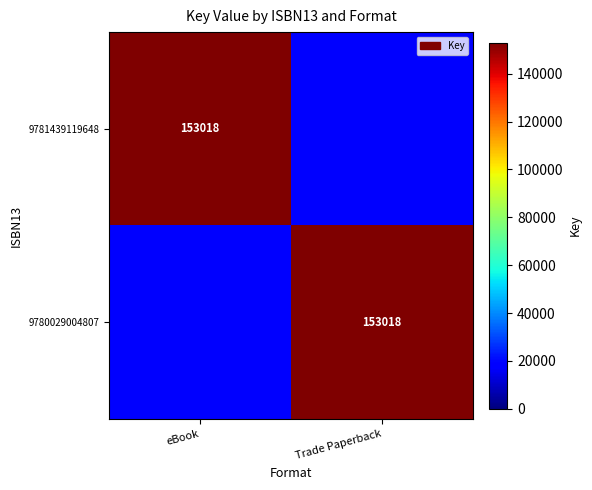

Is it true that 9780029004807 equals 215066 at Trade Paperback?

False